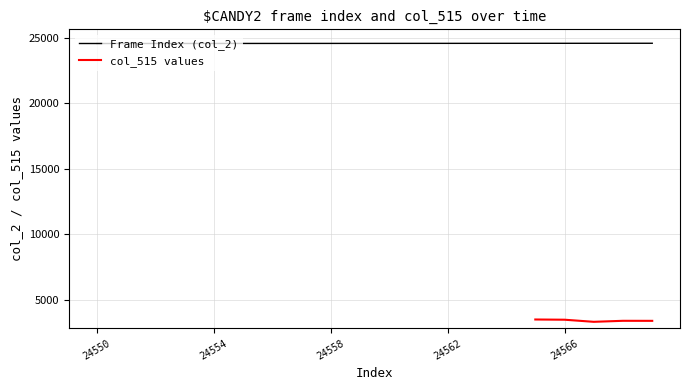

What is the average value?

24560